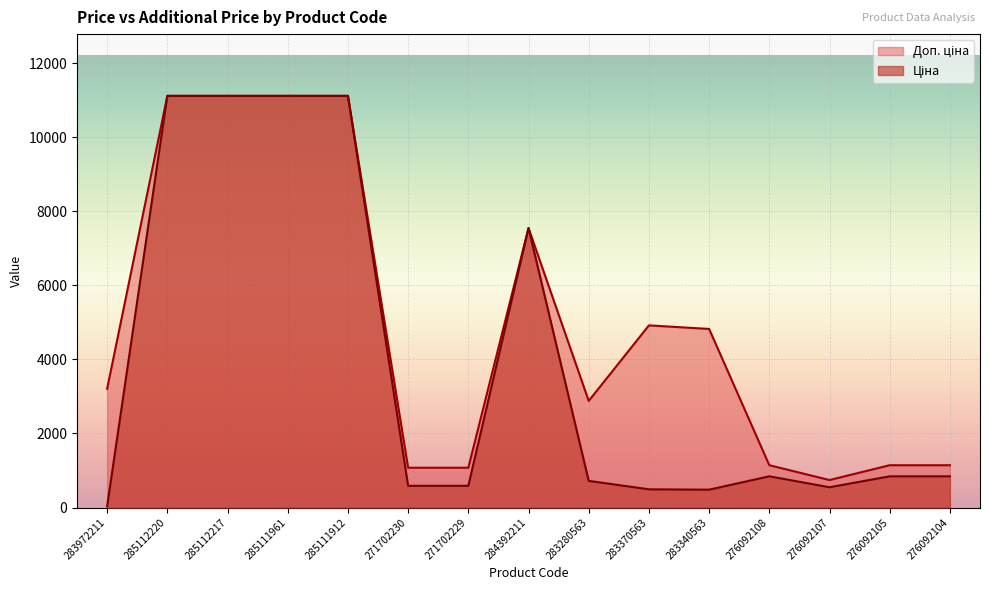

Rank the series by their maximum value, from lowest to highest.

Ціна, Доп. ціна